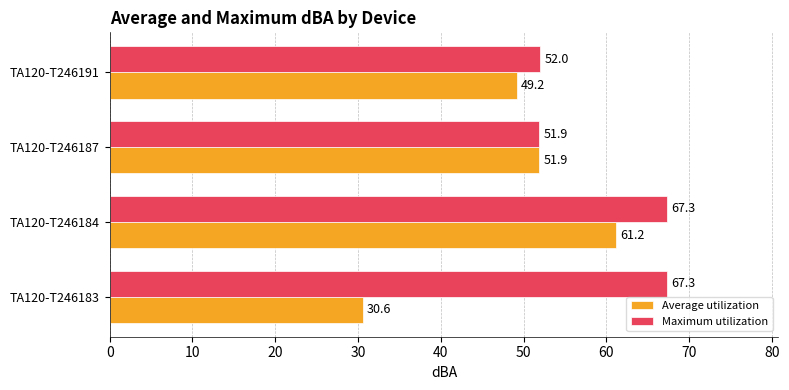

How many values in the Maximum utilization series exceed 67?

2